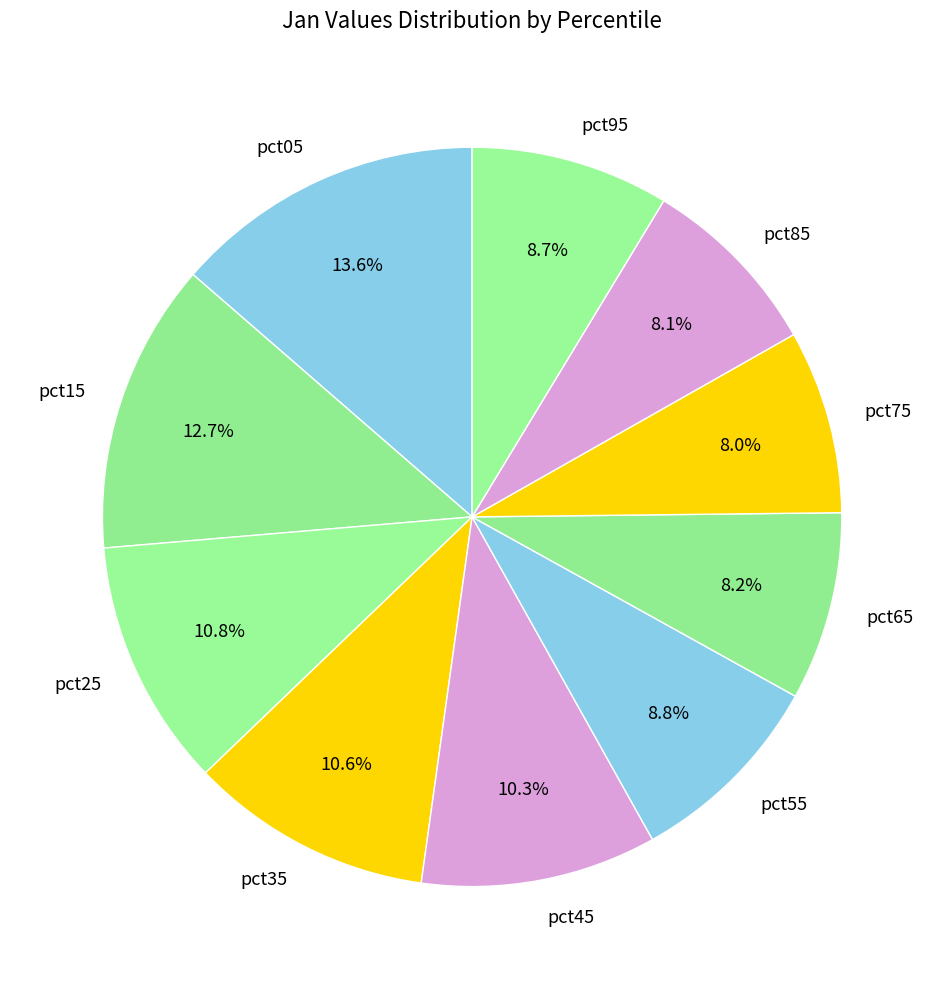

Which has a higher value, pct65 or pct45?

pct45